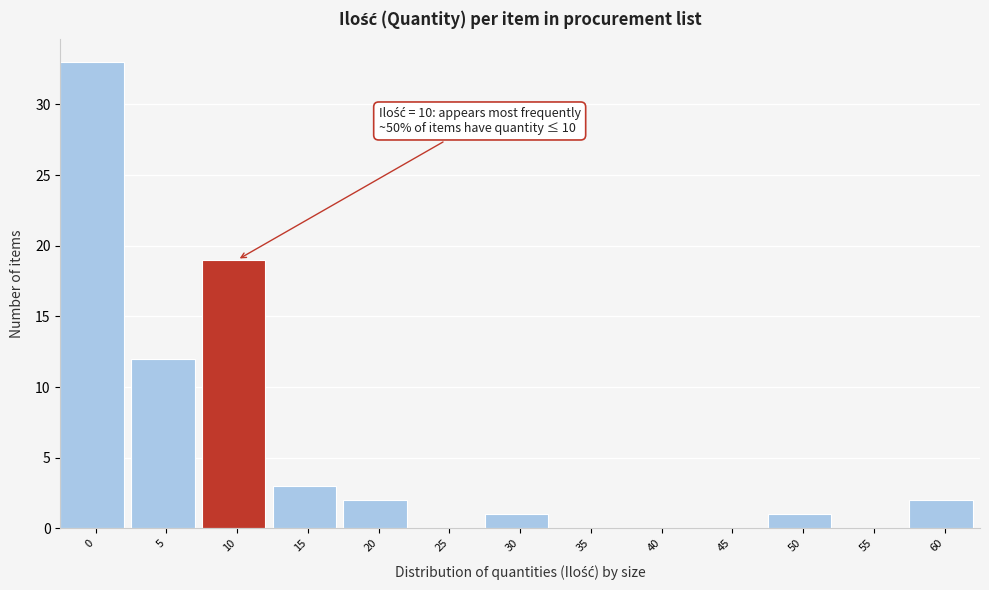

Reading left to right, extract all data points from this chart.

0=33	5=12	10=19	15=3	20=2	25=0	30=1	35=0	40=0	45=0	50=1	55=0	60=2